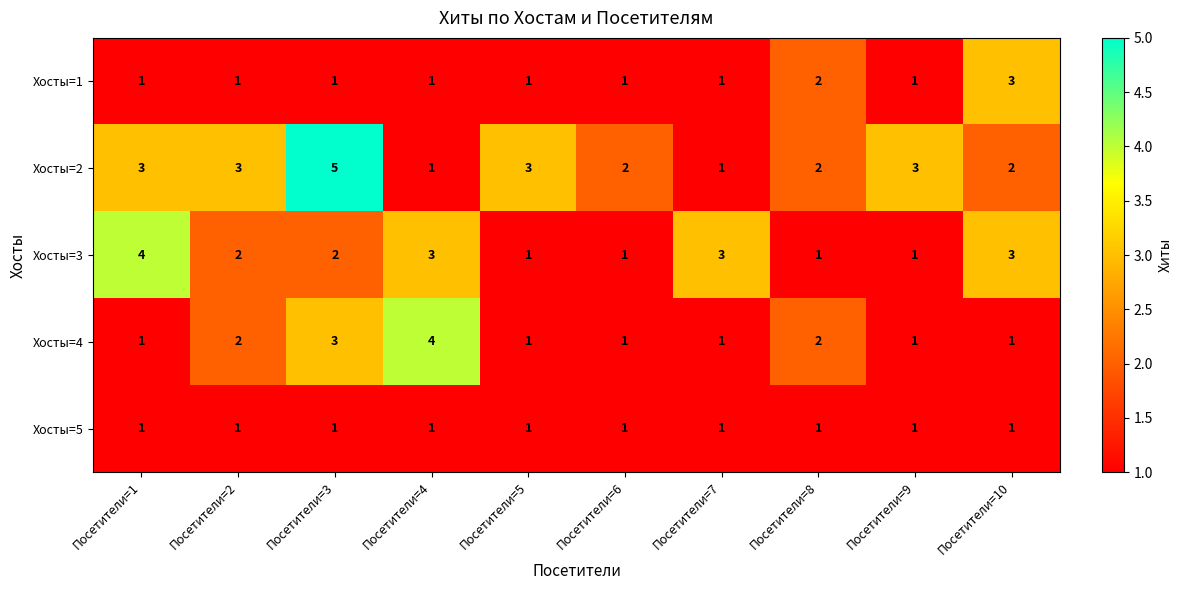

What is the sum of the Хосты=2 values at Посетители=2 and Посетители=7?

4